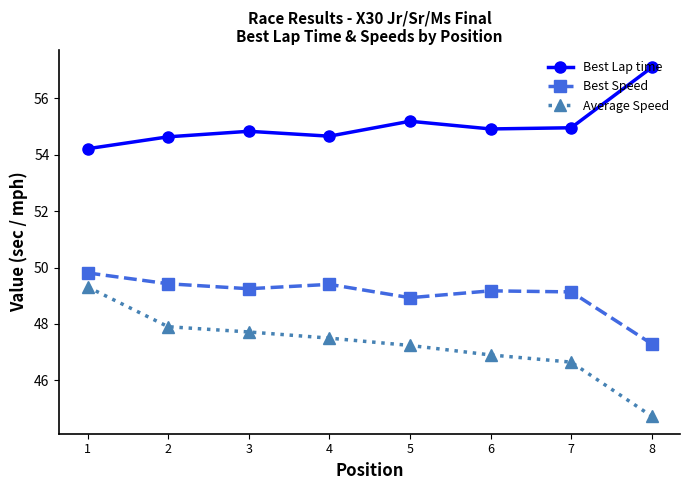

What is the difference between the Best Speed values at 2 and 5?

0.5